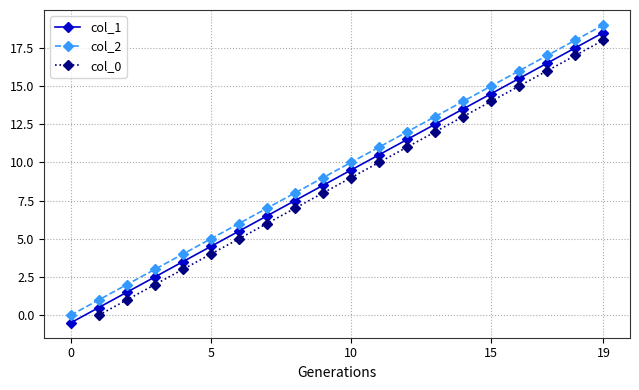

Does the chart have visible grid lines?

Yes